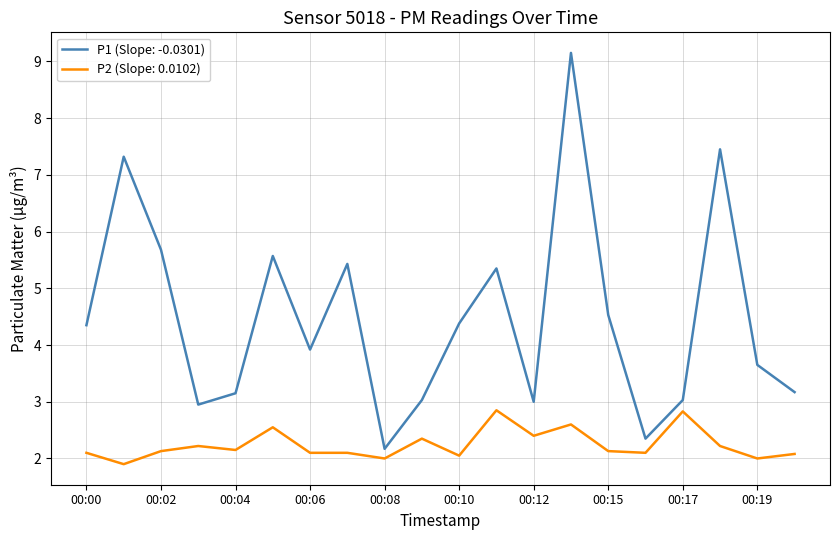

Which series has the largest range (max minus min)?

P1 (Slope: -0.0301)